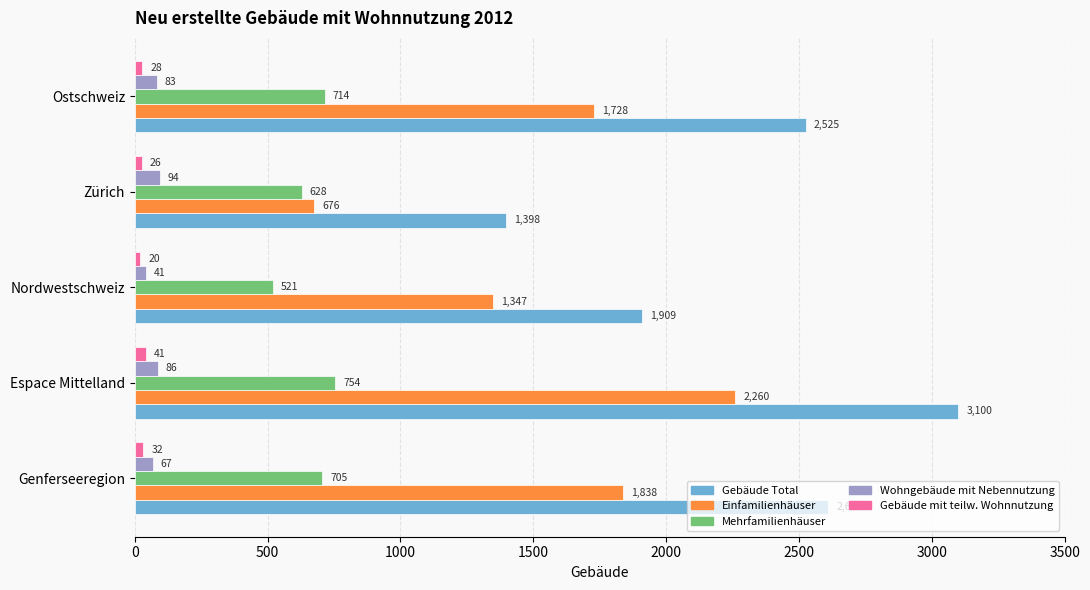

At which category does the chart reach its peak across all series?

Espace Mittelland